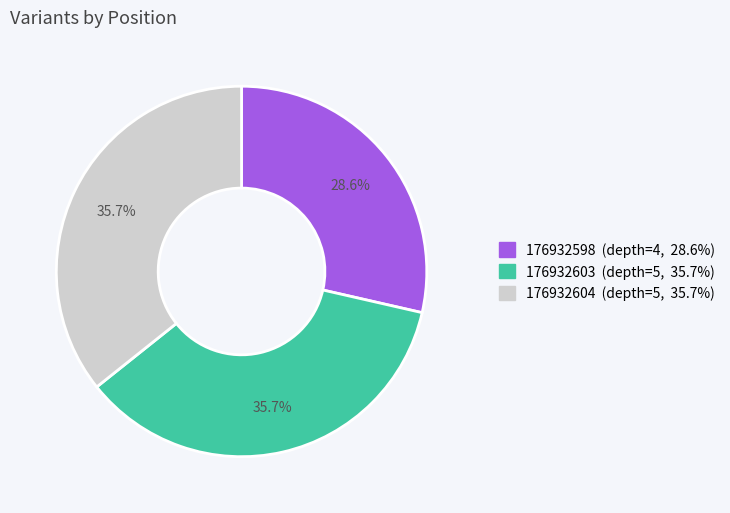

The 176932604 slice represents 36% of the pie. True or false?

True